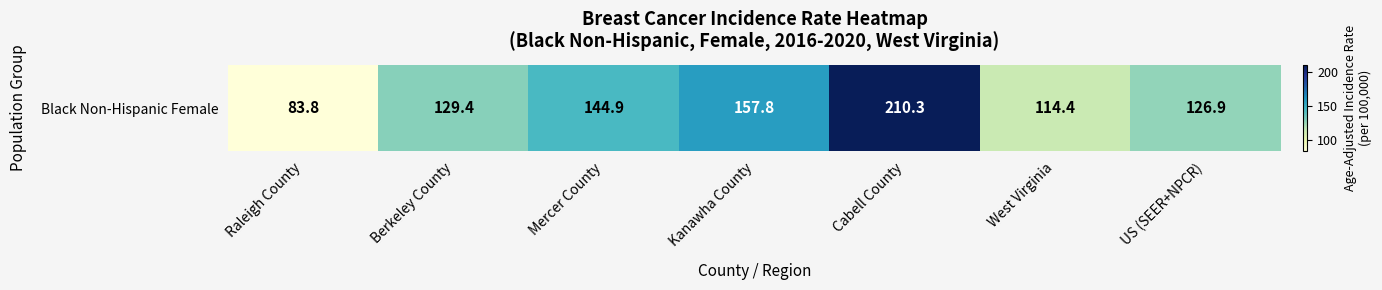

Reading left to right, what are all the values shown in this chart?

83.8	129.4	144.9	157.8	210.3	114.4	126.9